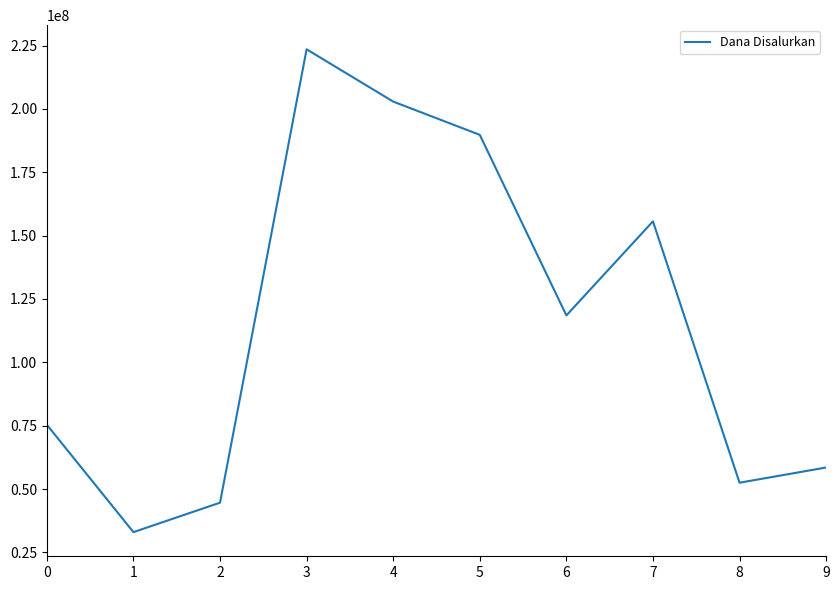

Count the number of categories in the chart.

10